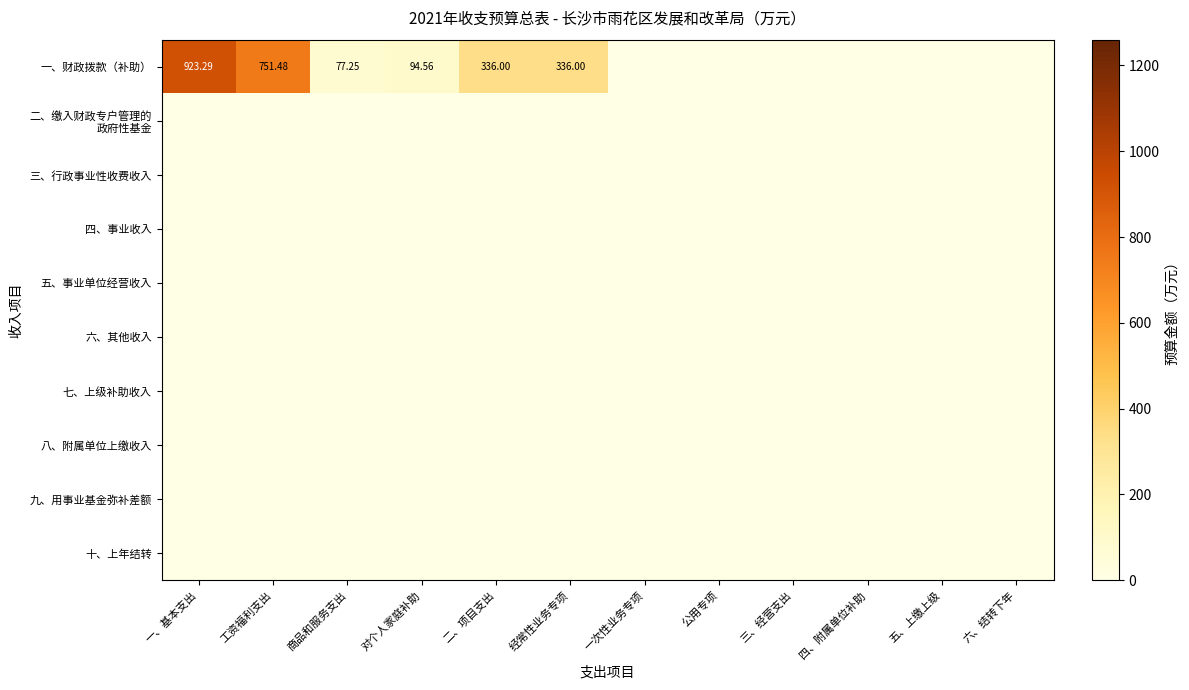

What is the highest value of the 一、财政拨款（补助） series?

923.3